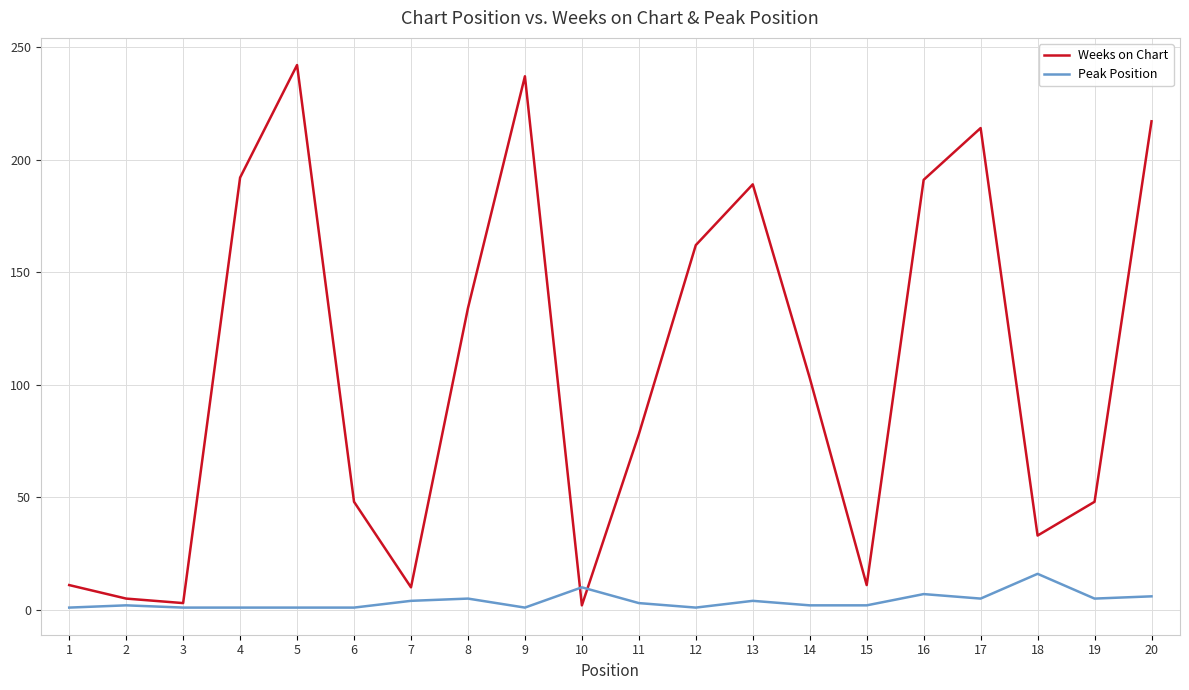

True or false: Weeks on Chart and Peak Position cross at least once.

True